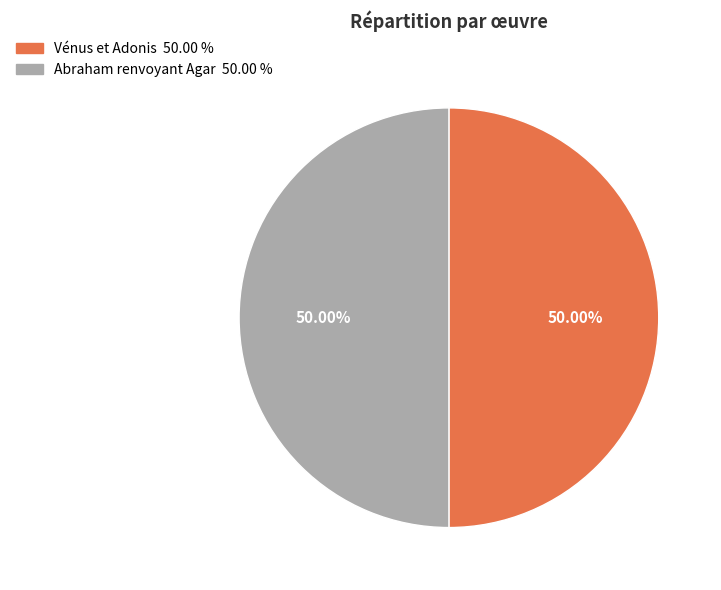

Approximately how many times larger is the value at Abraham renvoyant Agar compared to Vénus et Adonis?

1.0